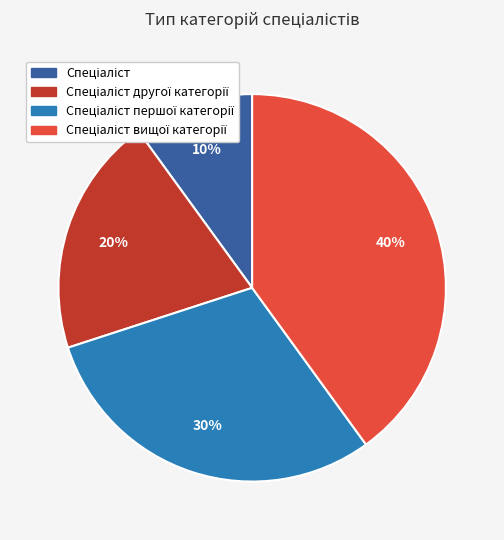

To the nearest percent, what is the average slice percentage?

25%